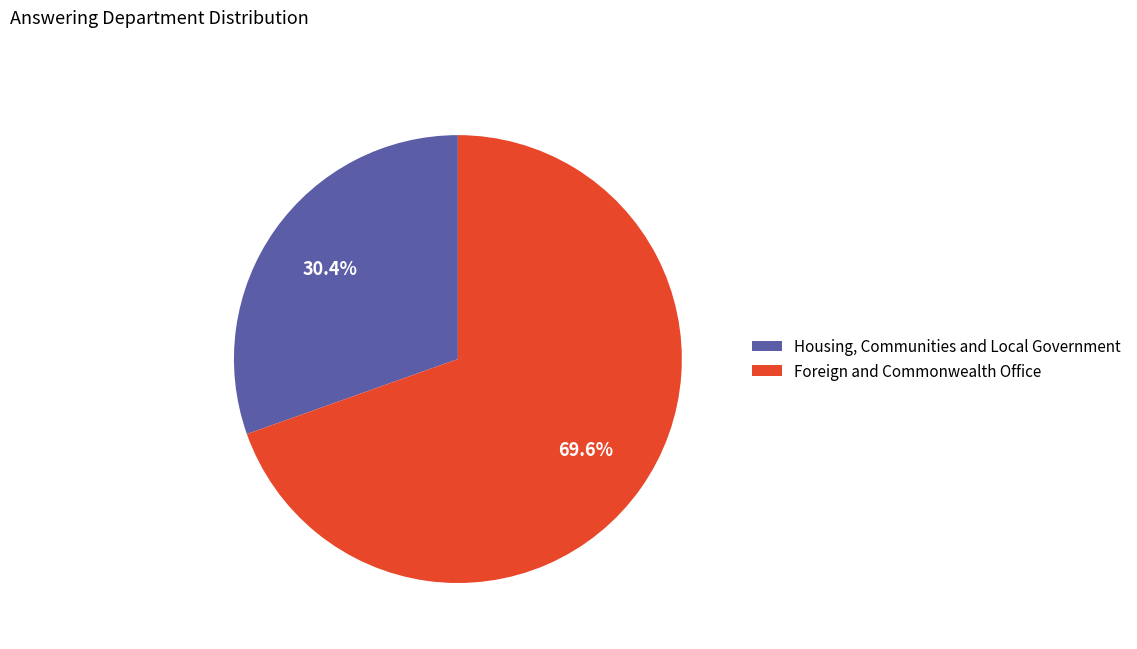

How many slices are in this pie chart?

2